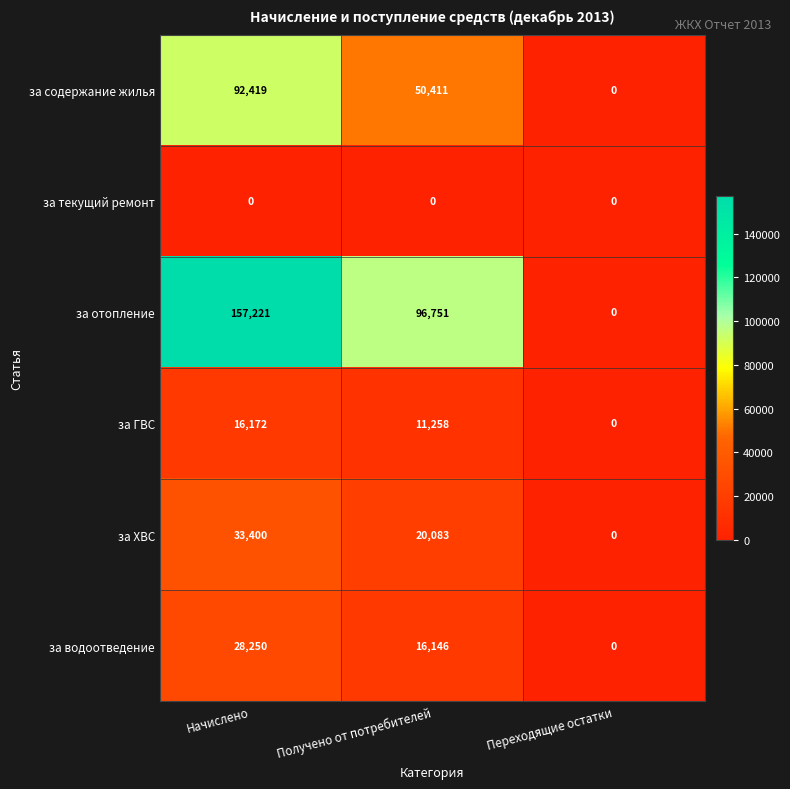

At which category is the sum across all series the highest?

Начислено